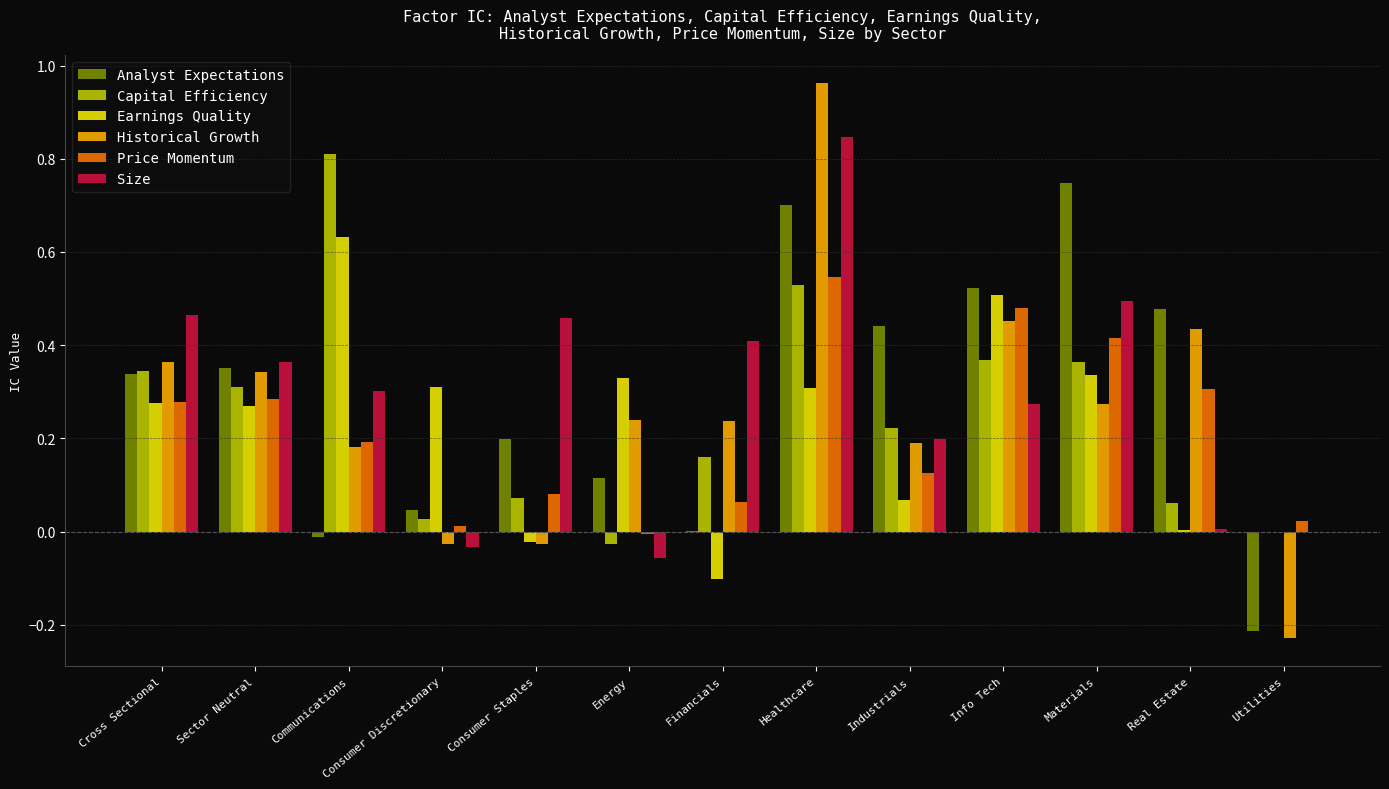

Between Communications and Real Estate, which series saw the biggest shift?

Capital Efficiency